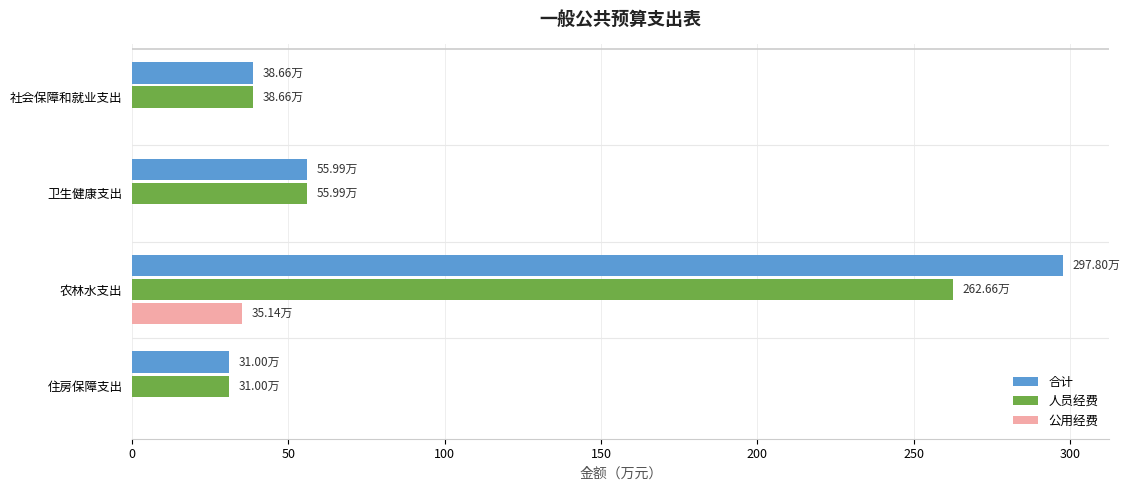

At which category is the sum across all series the highest?

农林水支出